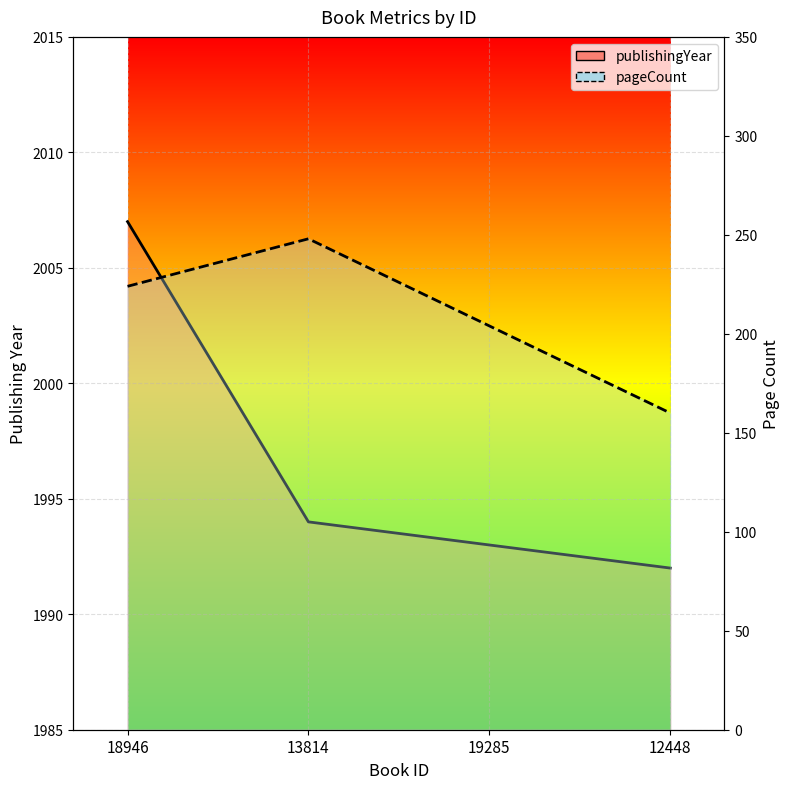

Is it true that pageCount equals 310 at 19285?

False